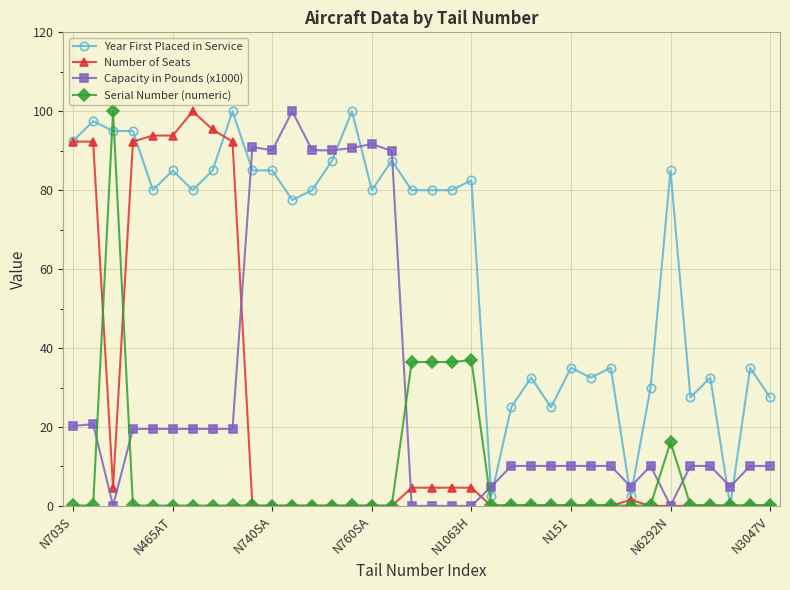

What is the value of the Capacity in Pounds (x1000) point at the 28th from the left?

10.1